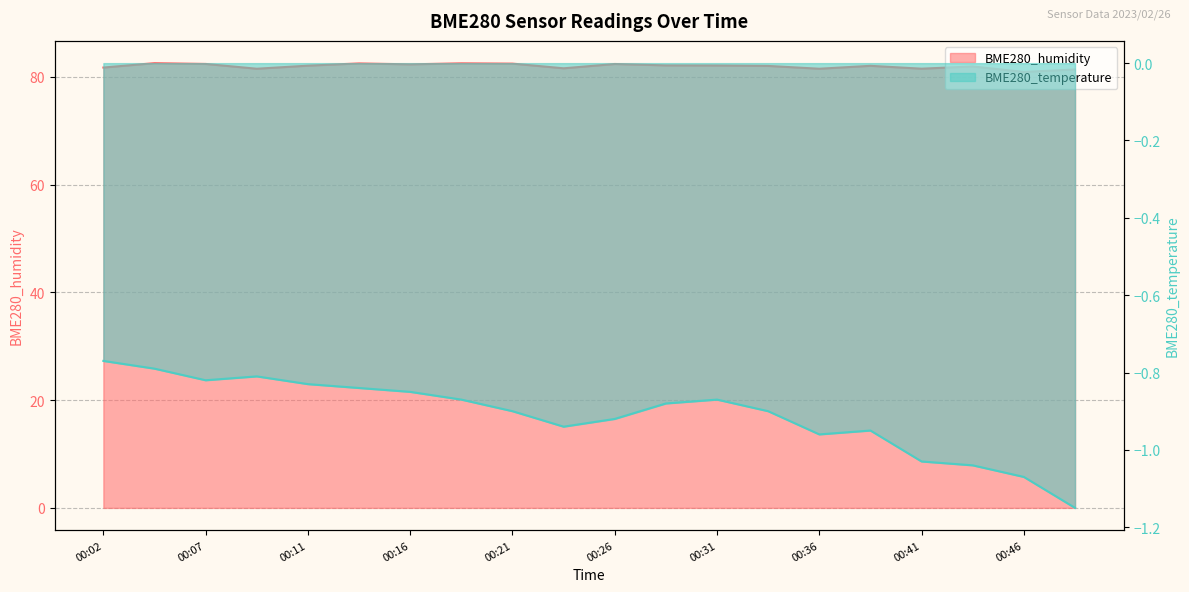

Which category has the highest value in the BME280_humidity series?

00:04